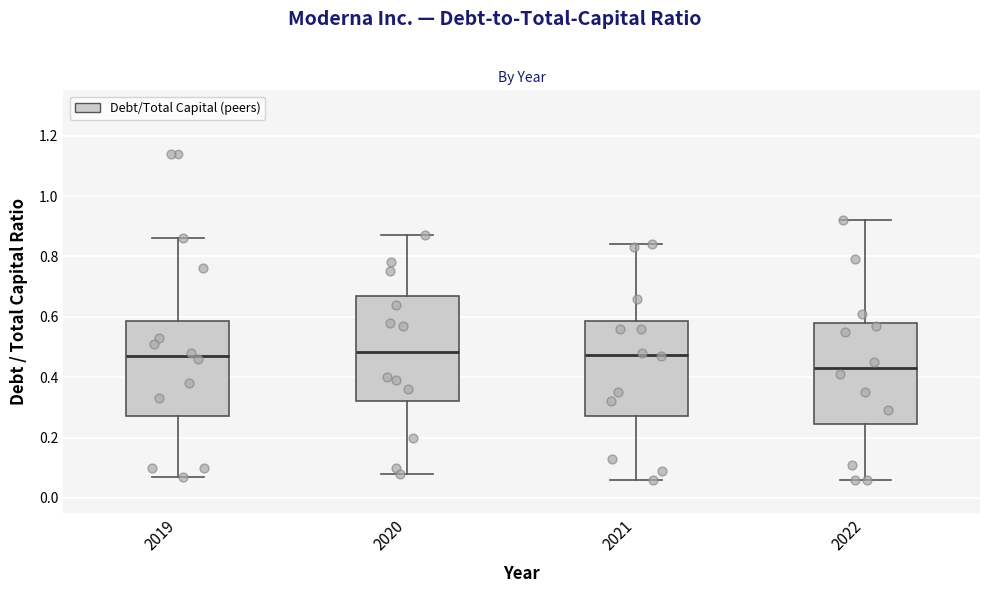

Which box's median line is the lowest?

2022